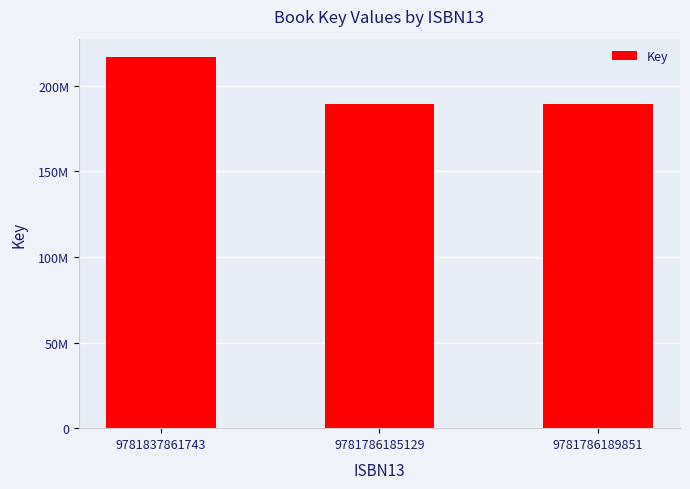

What is the average value?

198386229